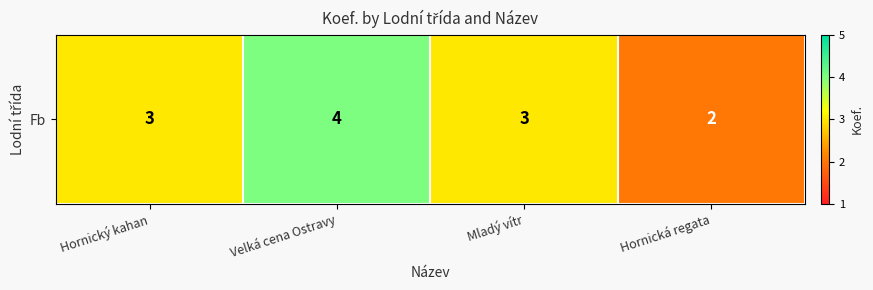

How many values are below 3?

1